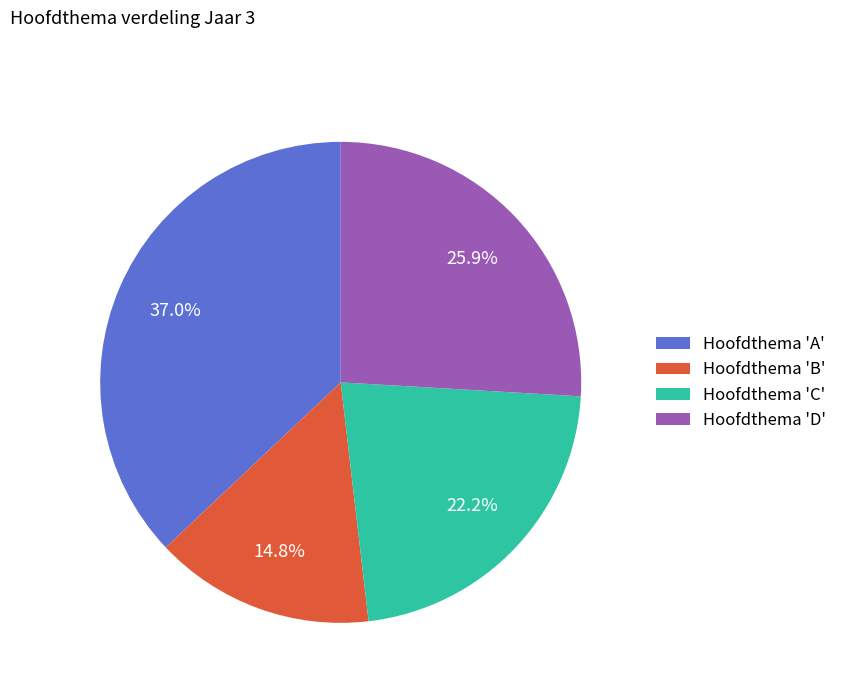

What is the largest slice in the pie chart?

Hoofdthema 'A'